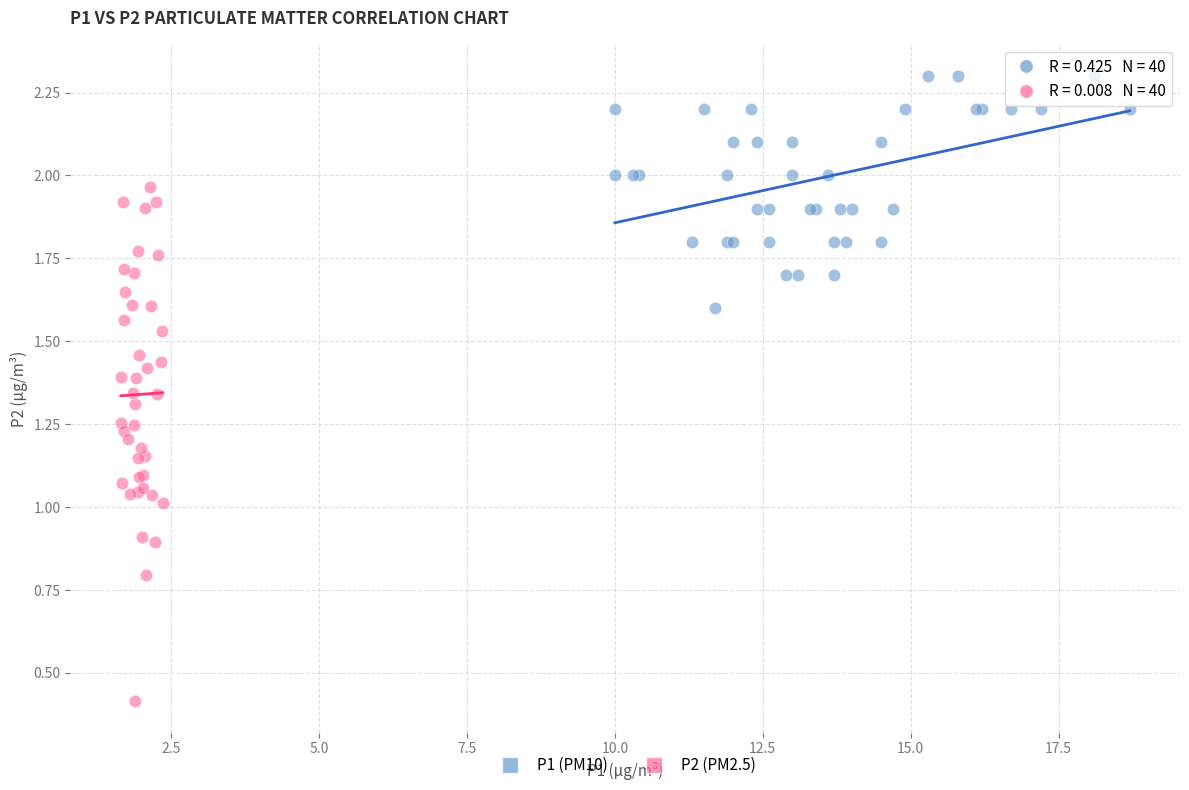

What are all the series names shown in the legend?

P1 (PM10), P2 (PM2.5)